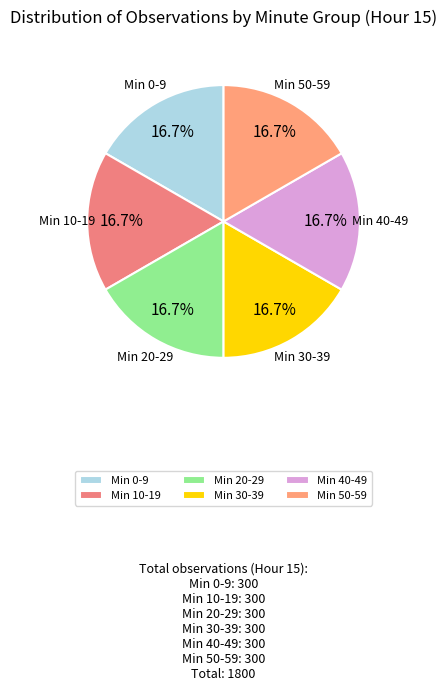

Count the number of slices in the pie.

6